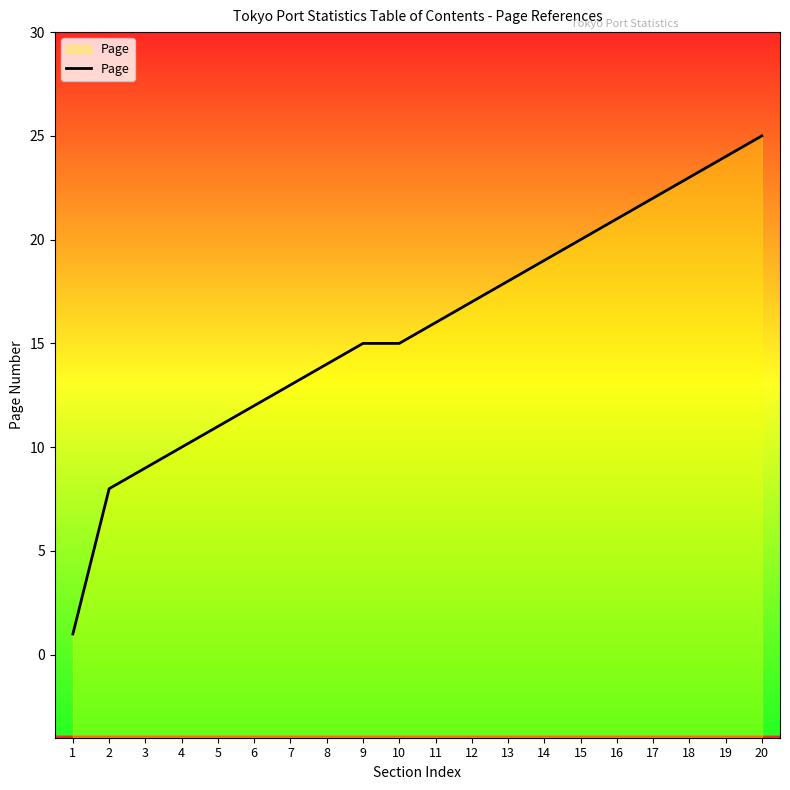

The chart shows a value of 6 at 4. True or false?

False